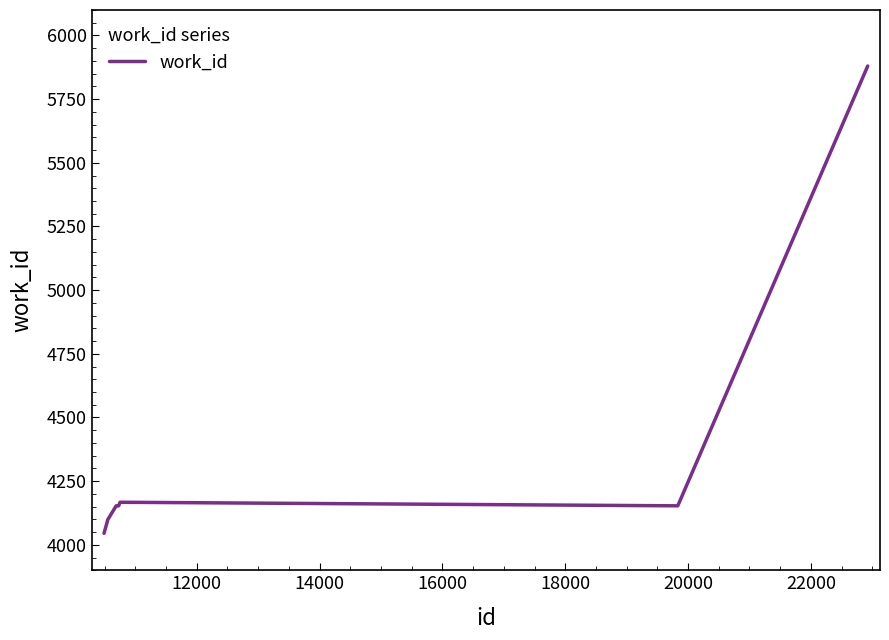

What is the minimum value shown in the chart?

4045